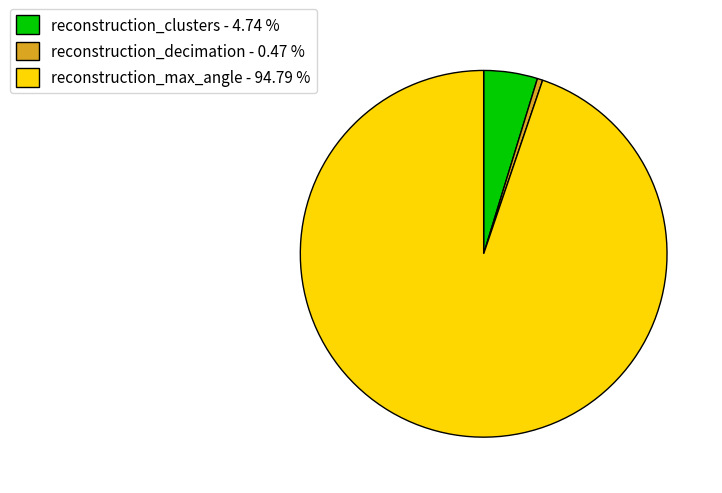

True or false: reconstruction_clusters accounts for 12% of the total.

False